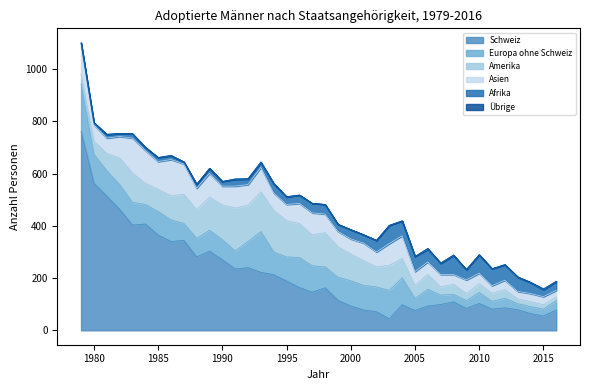

At 1987, list the series in order from largest to smallest.

Schweiz, Asien, Amerika, Europa ohne Schweiz, Afrika, Übrige